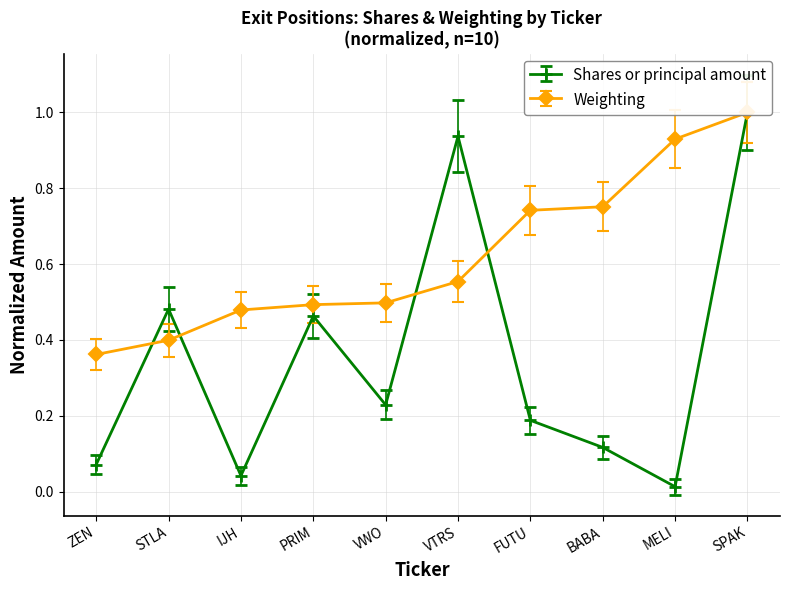

What is the total value across all series at SPAK?

2.1